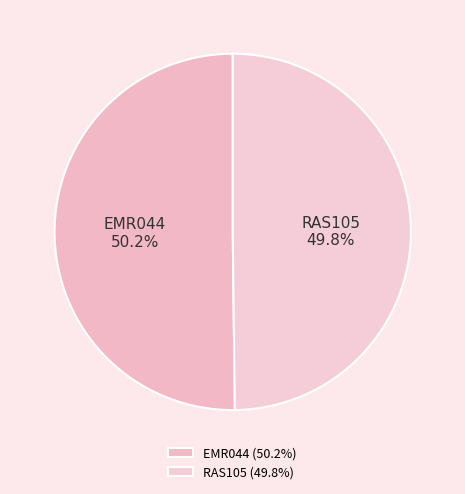

Is there a majority slice in this chart?

Yes